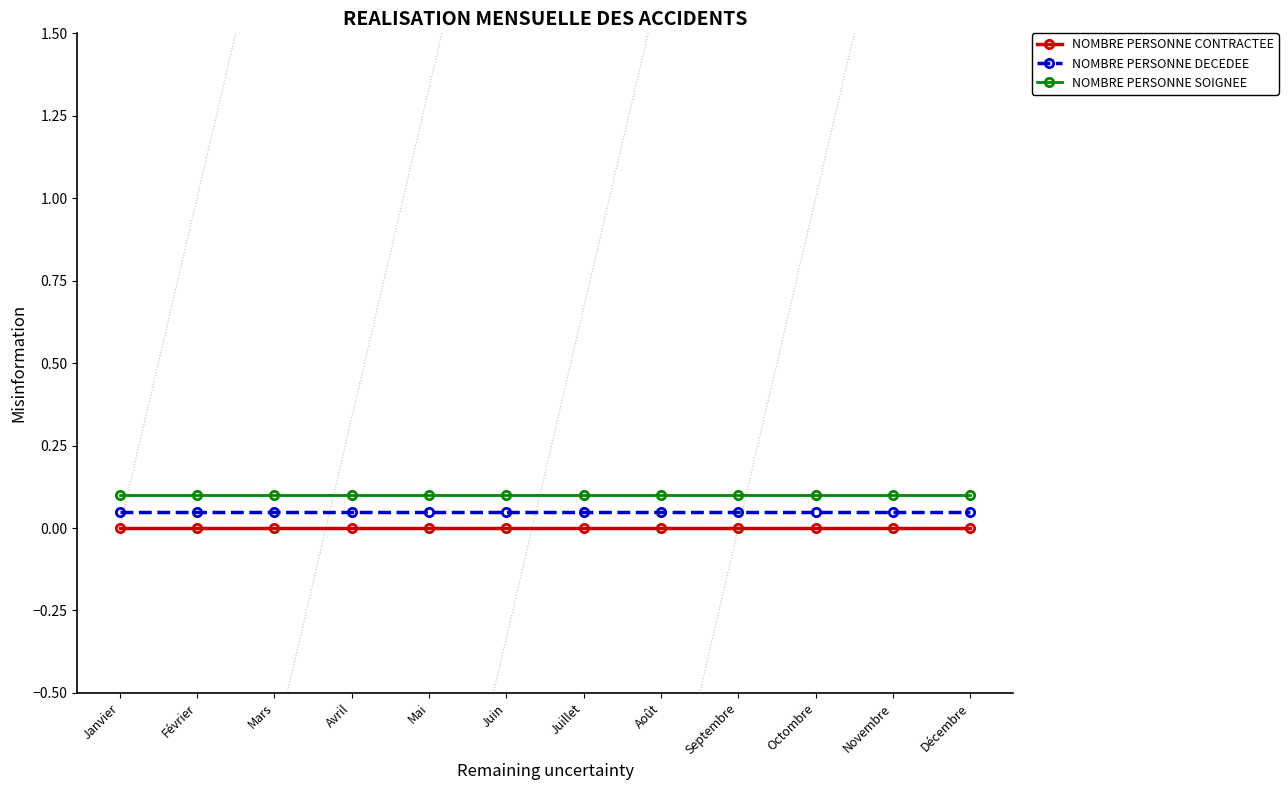

Reading left to right, what are all the values shown in this chart?

NOMBRE PERSONNE CONTRACTEE: 0.0	0.0	0.0	0.0	0.0	0.0	0.0	0.0	0.0	0.0	0.0	0.0
NOMBRE PERSONNE DECEDEE: 0.1	0.1	0.1	0.1	0.1	0.1	0.1	0.1	0.1	0.1	0.1	0.1
NOMBRE PERSONNE SOIGNEE: 0.1	0.1	0.1	0.1	0.1	0.1	0.1	0.1	0.1	0.1	0.1	0.1